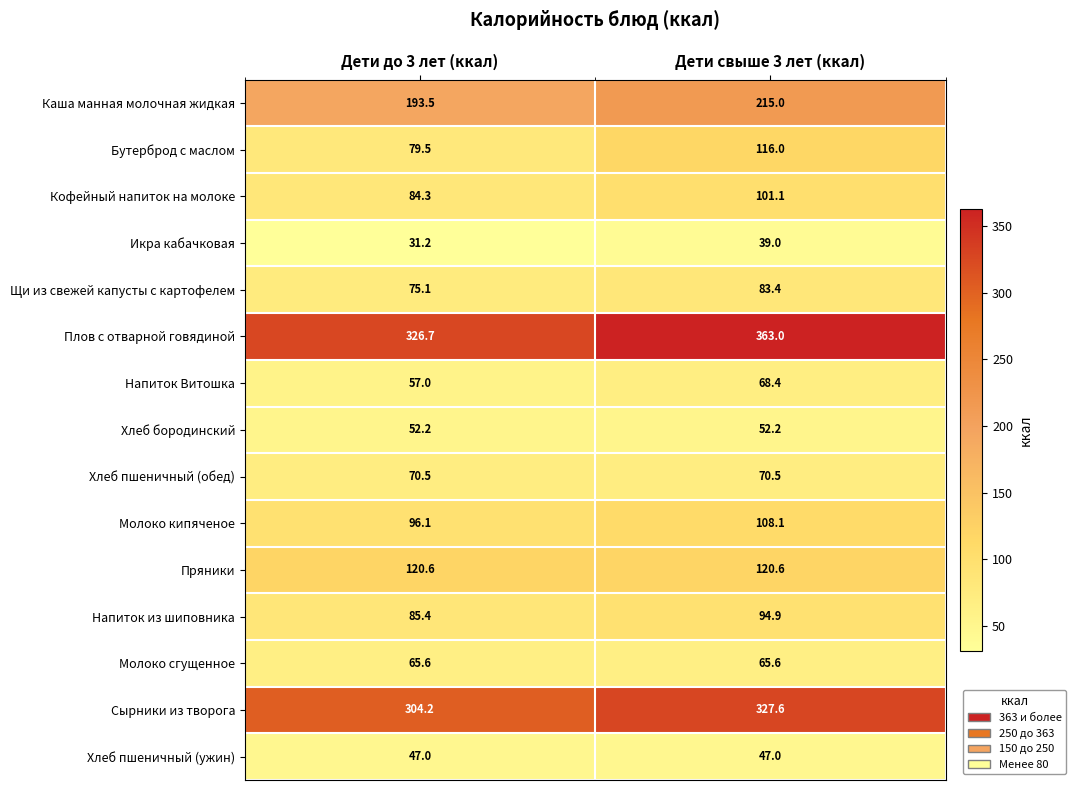

What value does the Сырники из творога series have at Дети до 3 лет (ккал)?

304.2